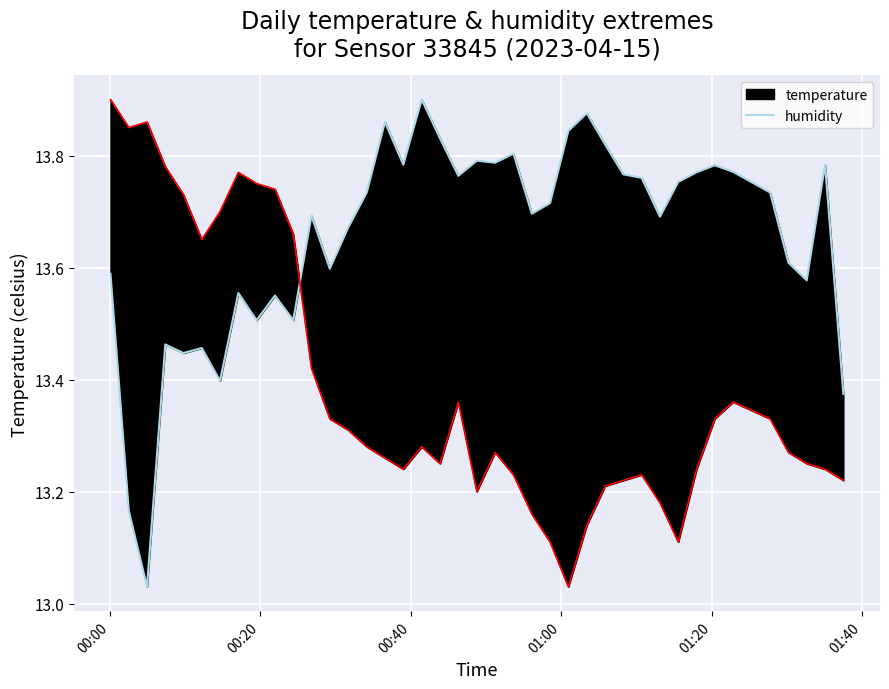

How many data points does each series have?

40